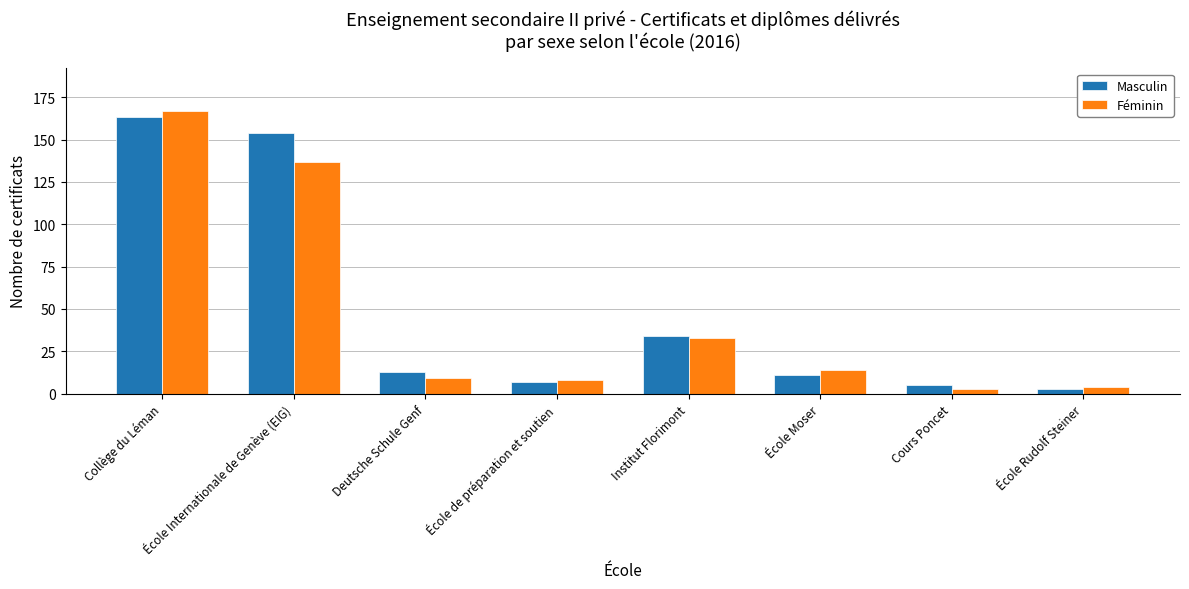

What is the value of the Féminin bar at the 6th from the left?

14